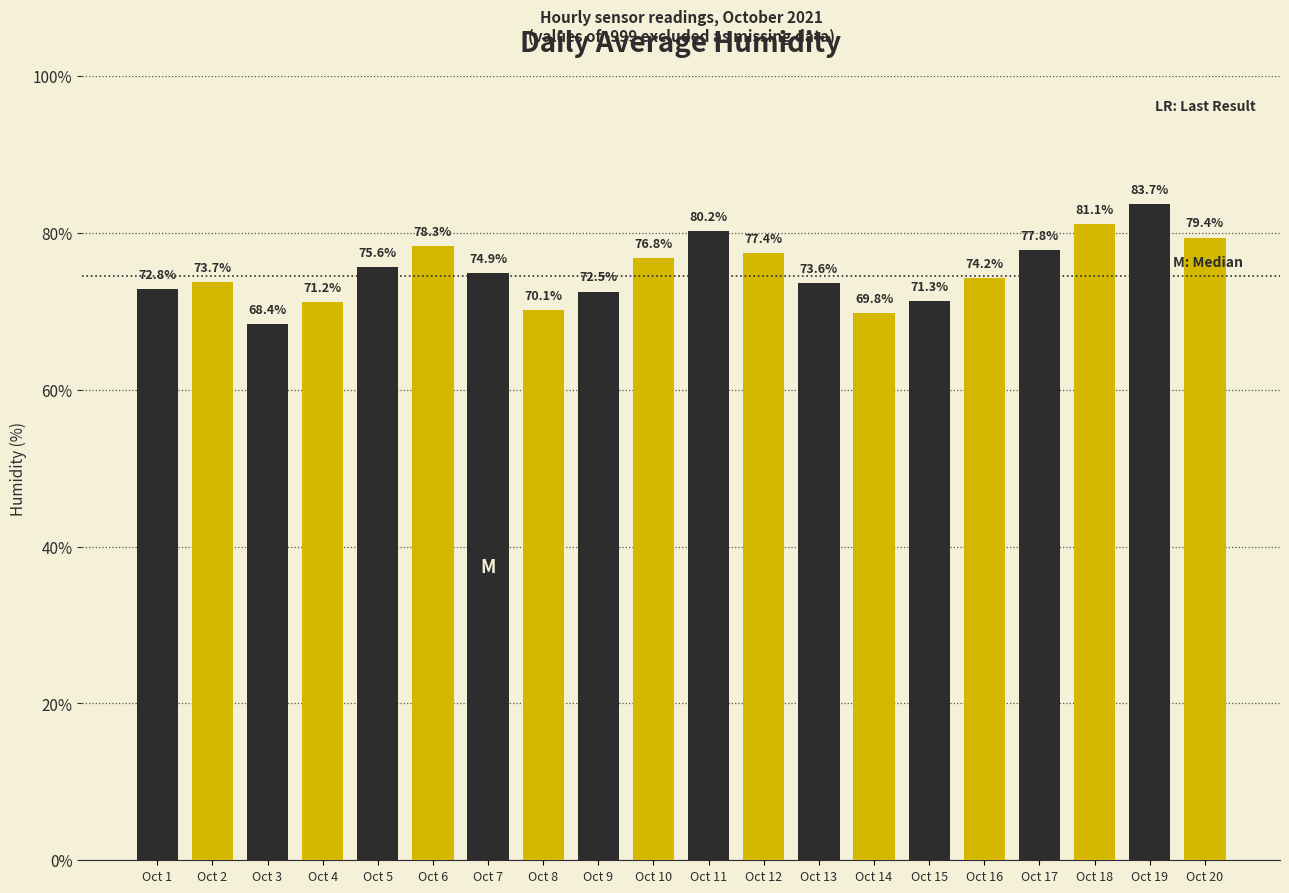

Which label corresponds to the smallest value in the chart?

Oct 3